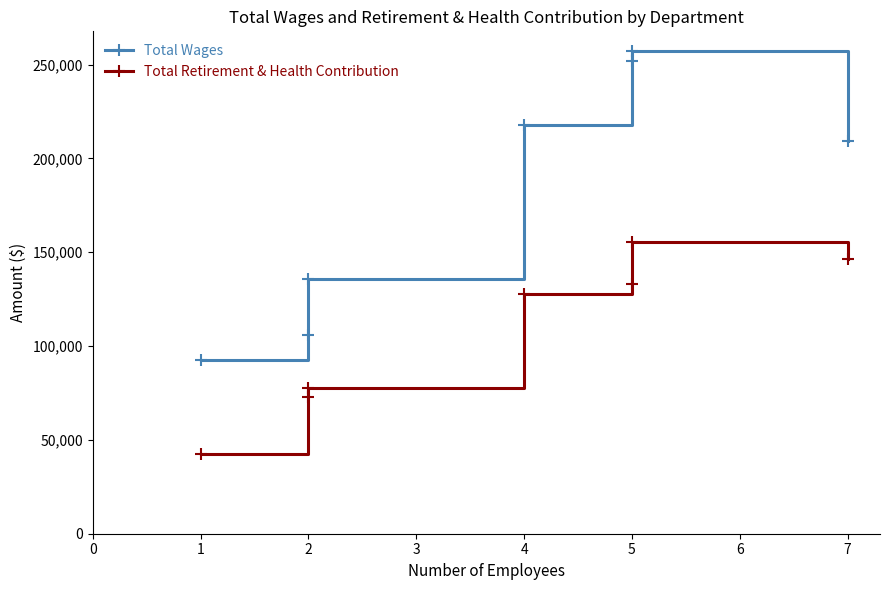

How many data points does each series have?

7